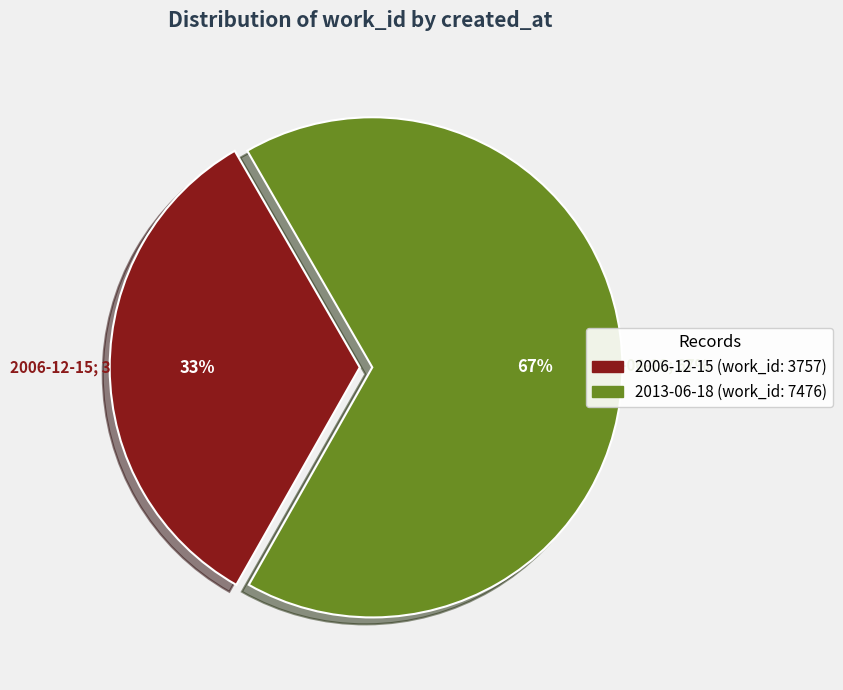

What portion of the pie excludes 2013-06-18?

33.4%